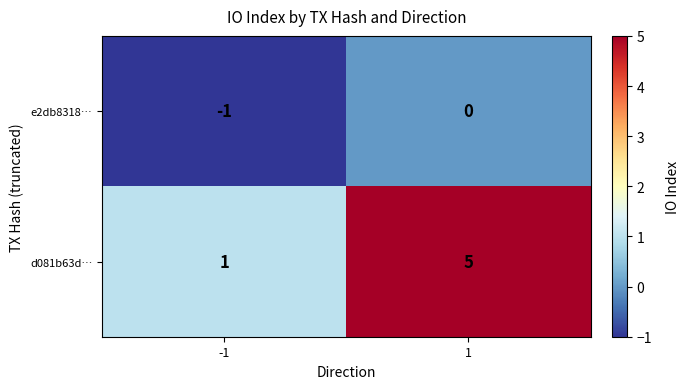

What is the difference between the maximum and minimum values in the d081b63d… series?

4